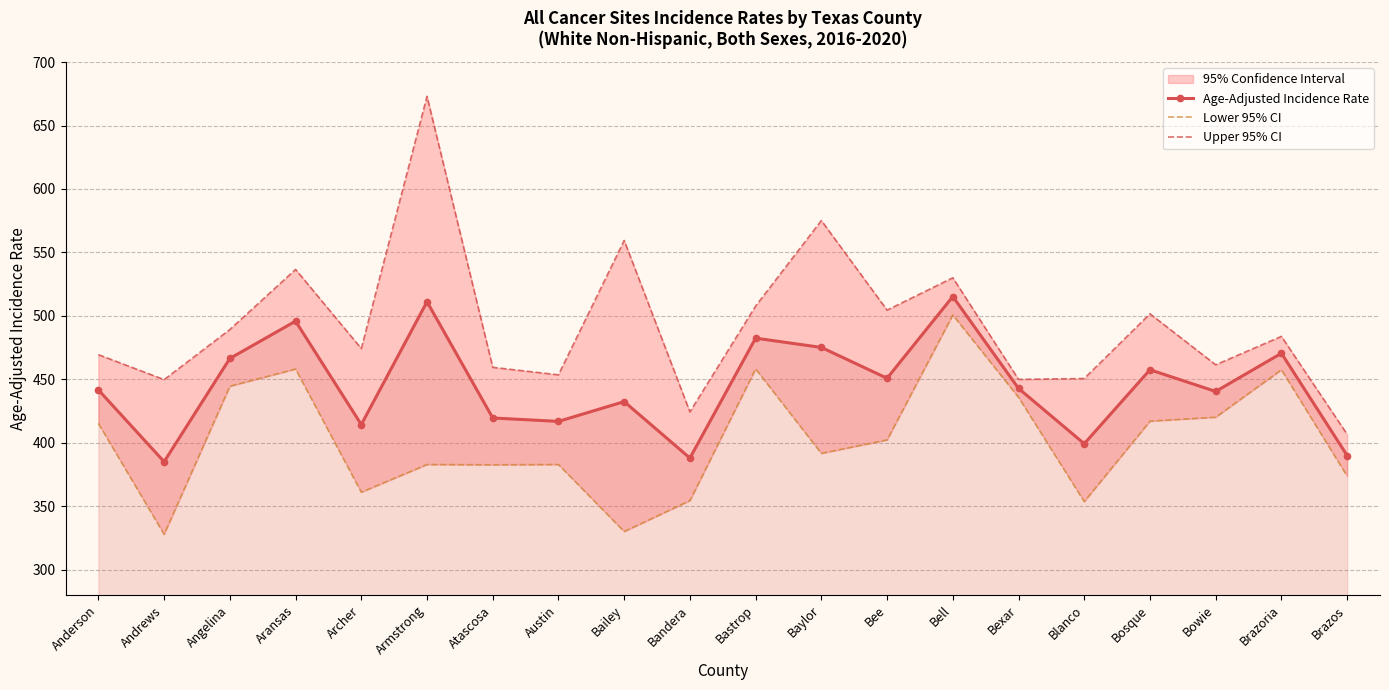

Between Armstrong and Brazoria, which is larger?

Armstrong